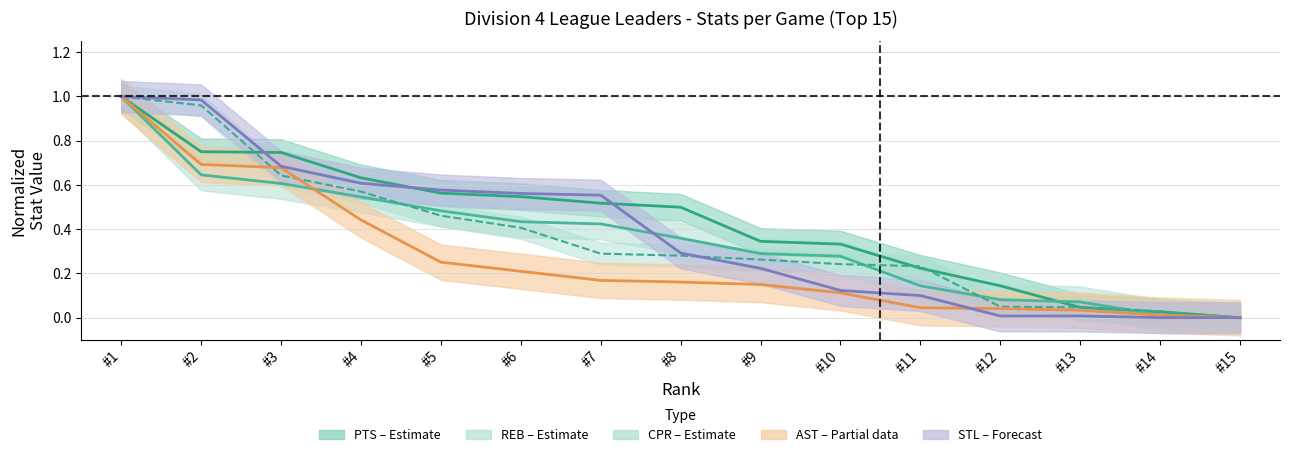

The REB series shows 0.7 at #7. True or false?

False